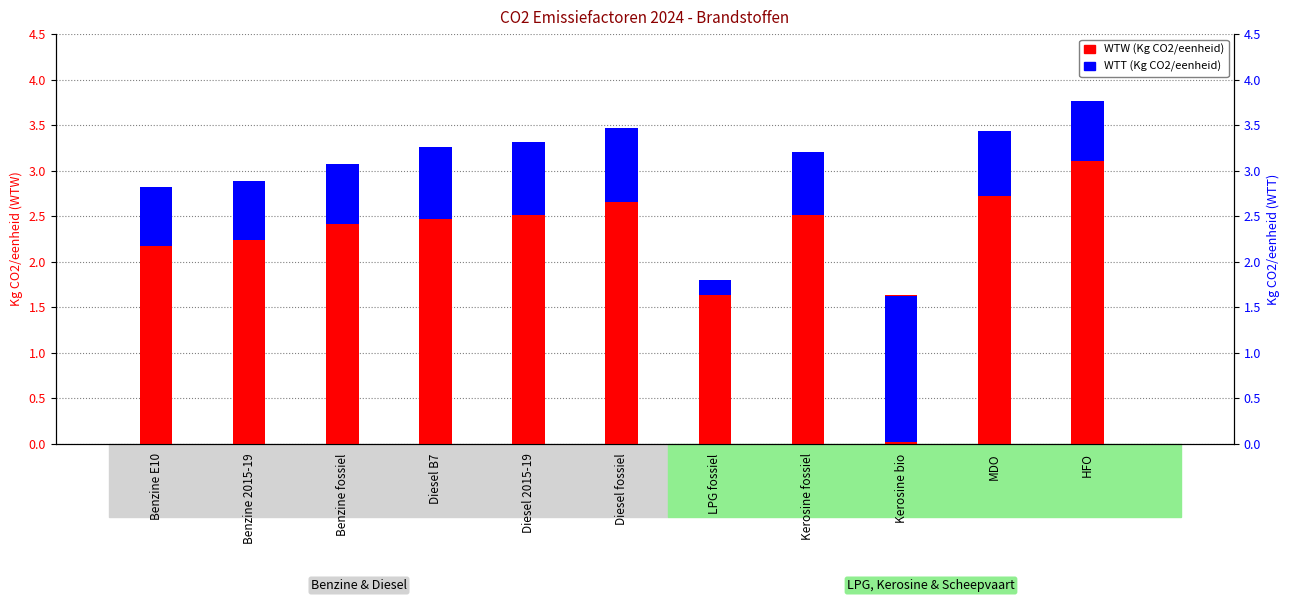

What are all the series names shown in the legend?

WTW (Kg CO2/eenheid), WTT (Kg CO2/eenheid)